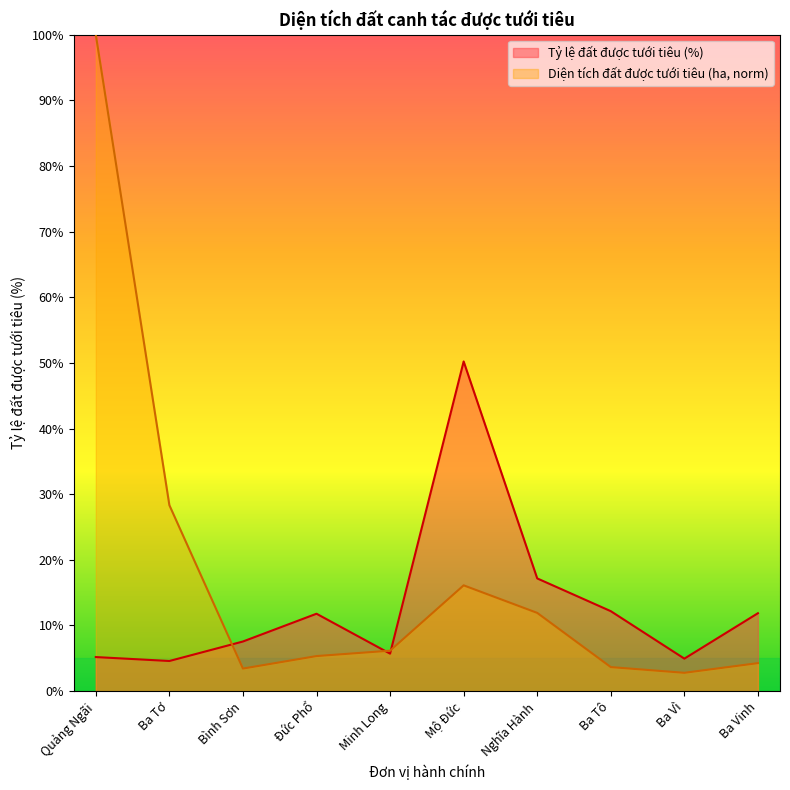

Is the value of Tỷ lệ đất được tưới tiêu (%) at Quảng Ngãi greater than the value of Diện tích đất được tưới tiêu (ha) at Ba Vinh?

Yes